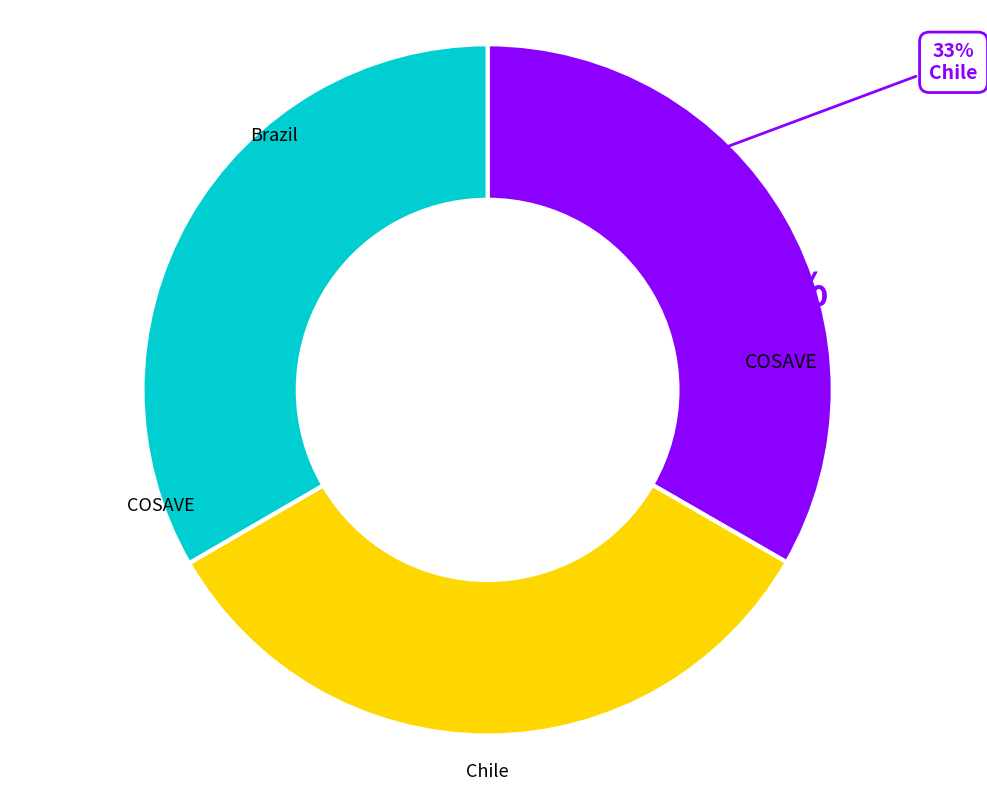

To the nearest percent, what is the average slice percentage?

33%